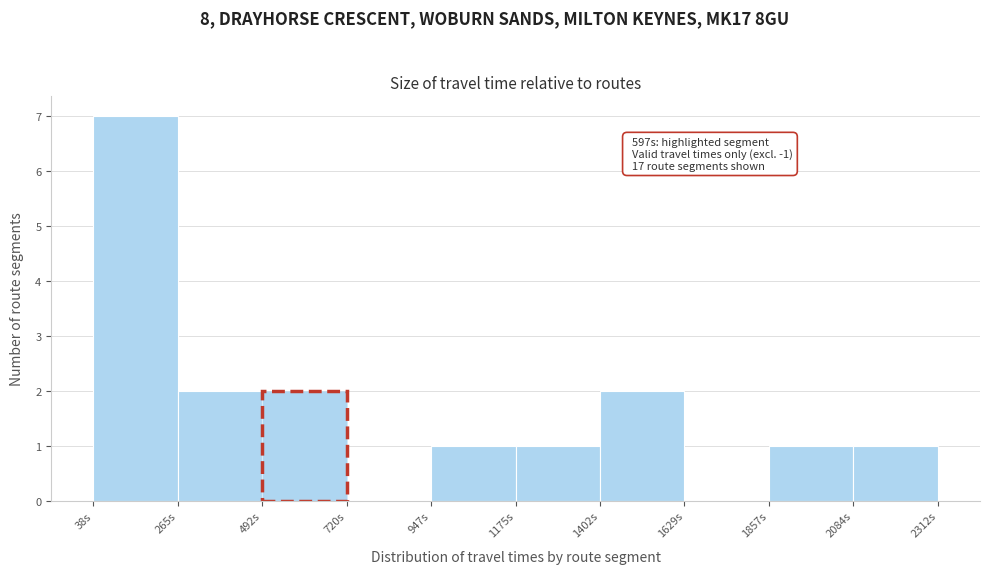

Which range on the x-axis has the tallest bar?

50 to 250